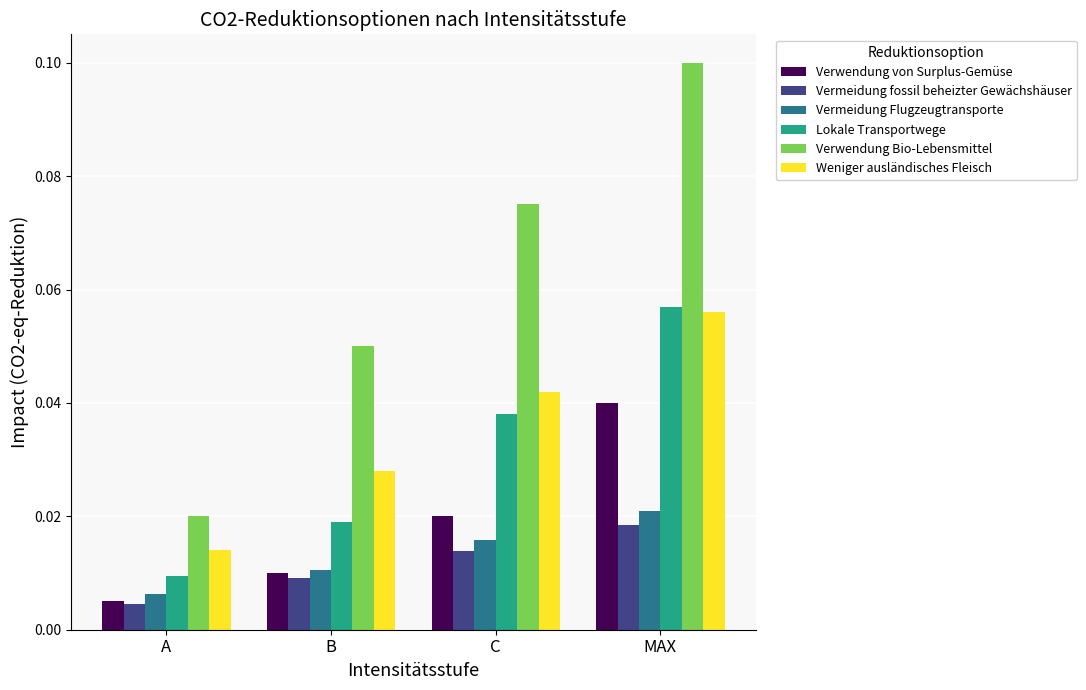

The Weniger ausländisches Fleisch series shows 0.1 at C. True or false?

False